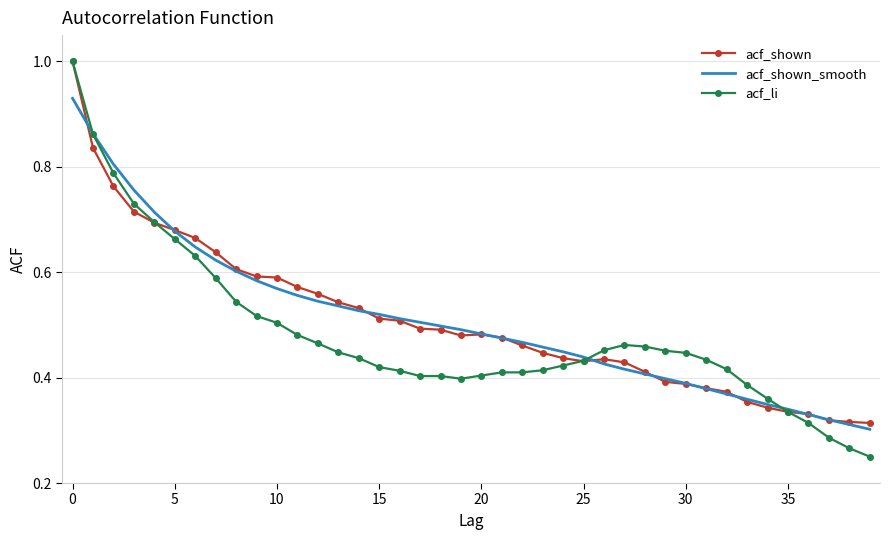

Which series has the widest spread of values?

acf_li